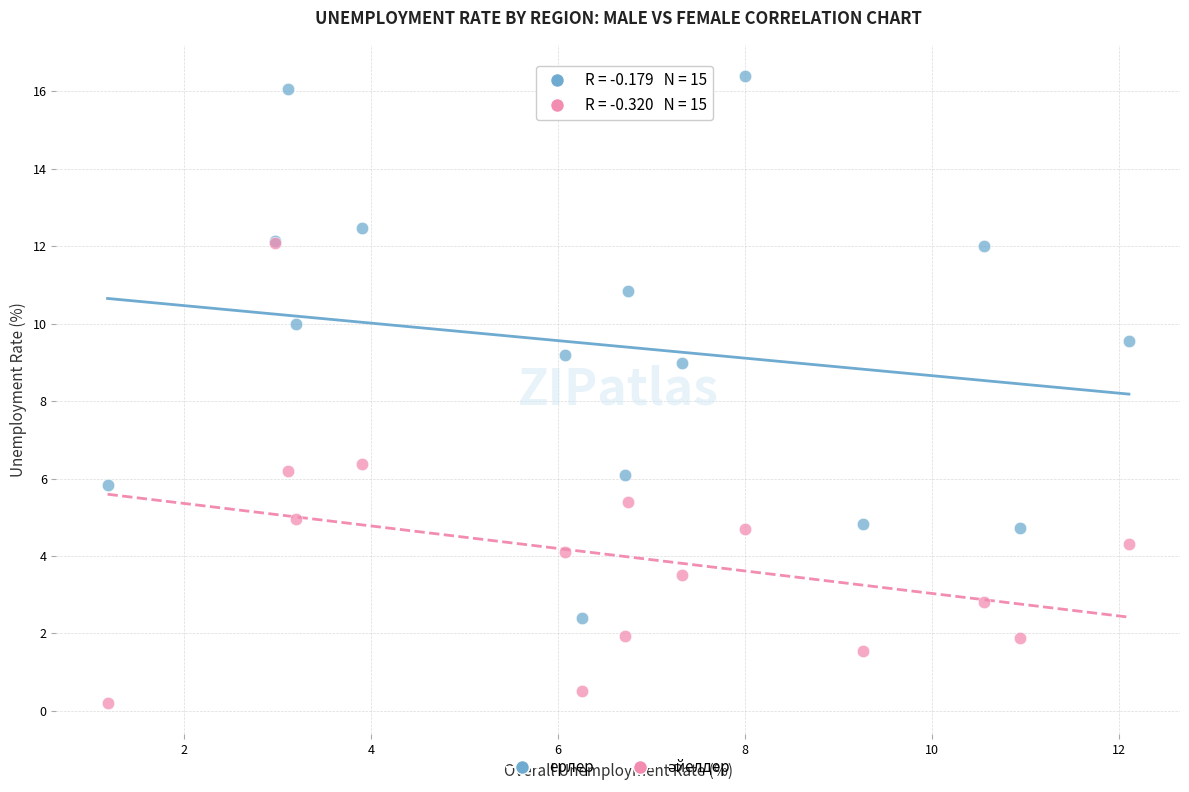

Across all series, what Y value is closest to 8?

9.0